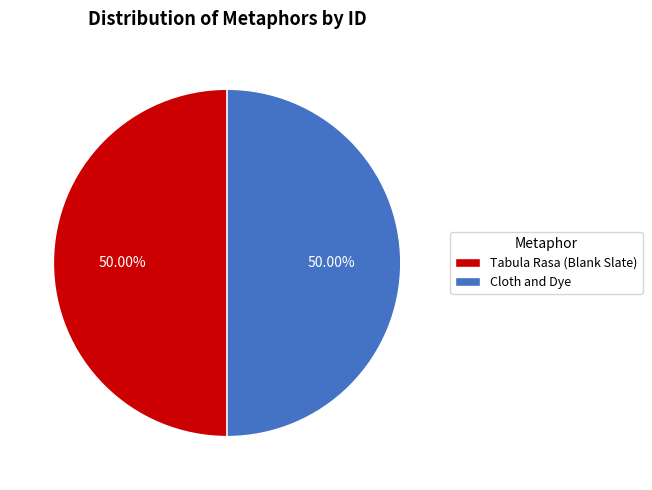

Approximately how many times larger is the value at Cloth and Dye compared to Tabula Rasa (Blank Slate)?

1.0